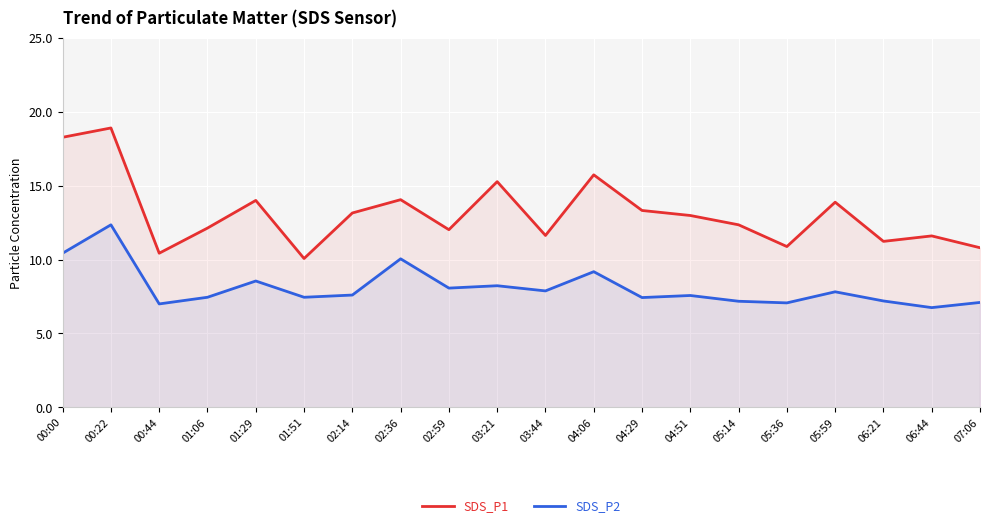

At how many categories does at least one series exceed 17?

2